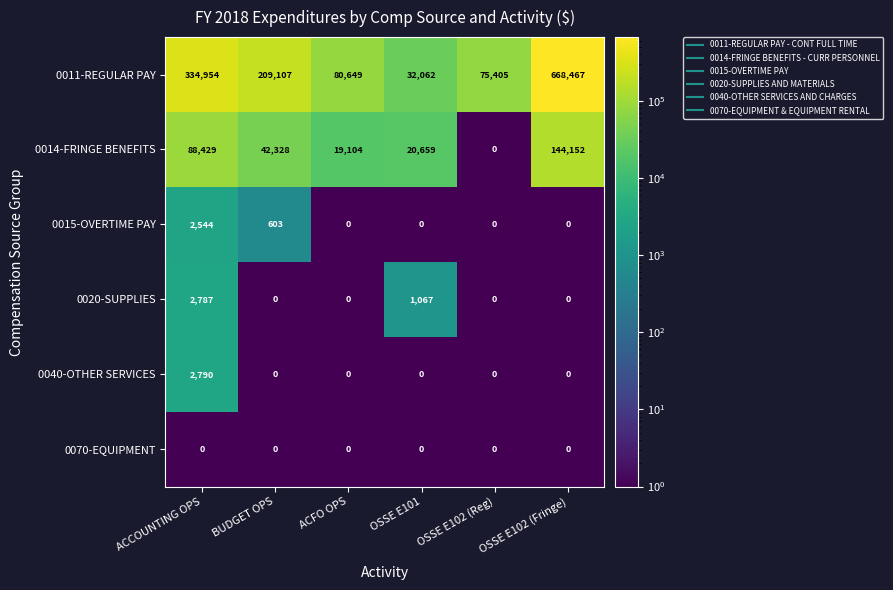

At which category is the sum across all series the highest?

OSSE E102 (Fringe)